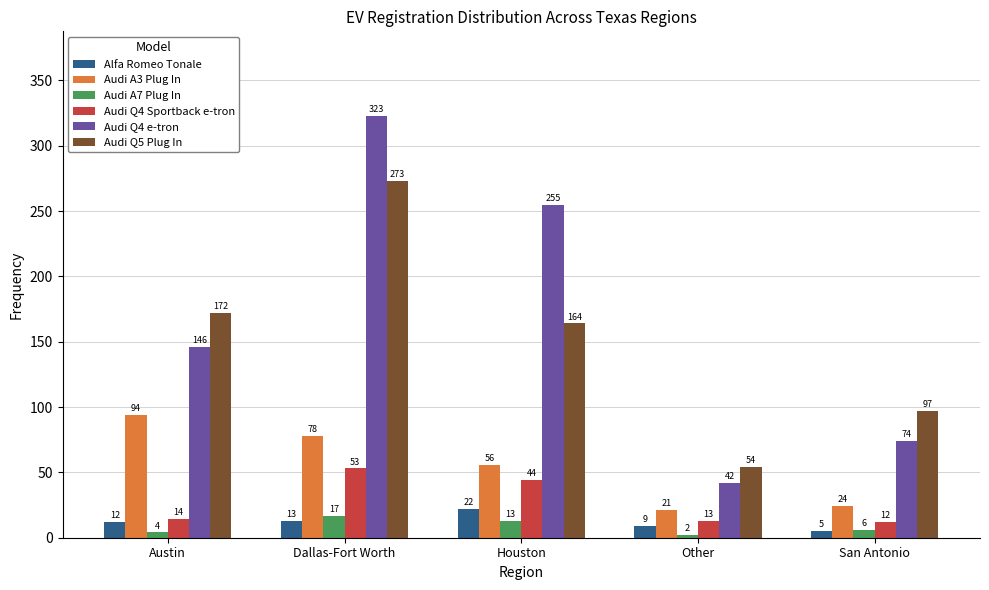

At which category does the chart reach its minimum across all series?

Other